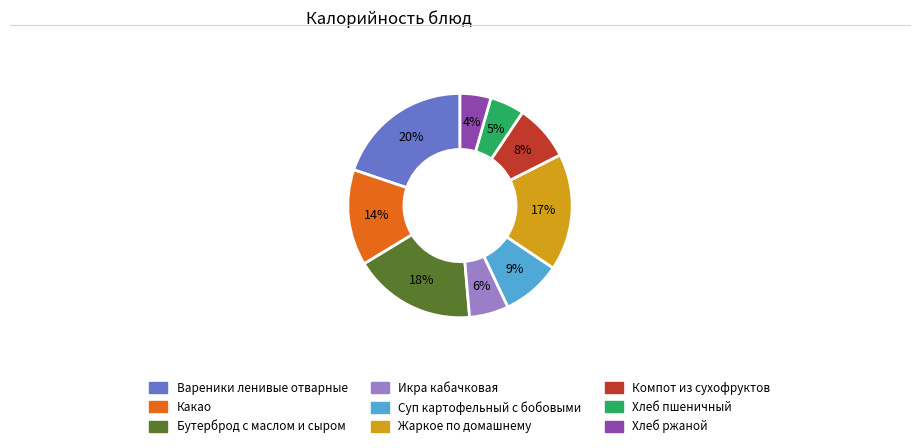

To the nearest percent, what portion does Хлеб пшеничный represent?

5%